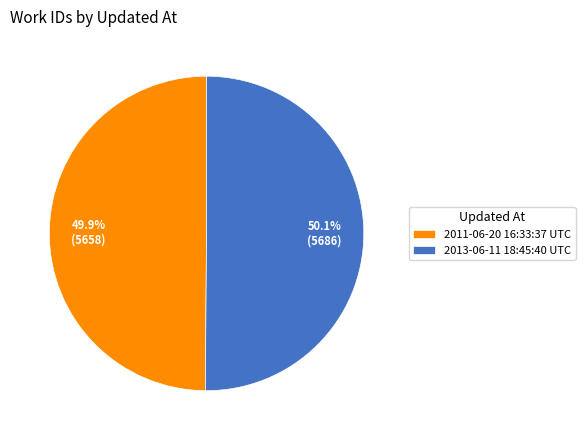

Approximately how many times larger is the value at 2013-06-11 18:45:40 UTC compared to 2011-06-20 16:33:37 UTC?

1.0